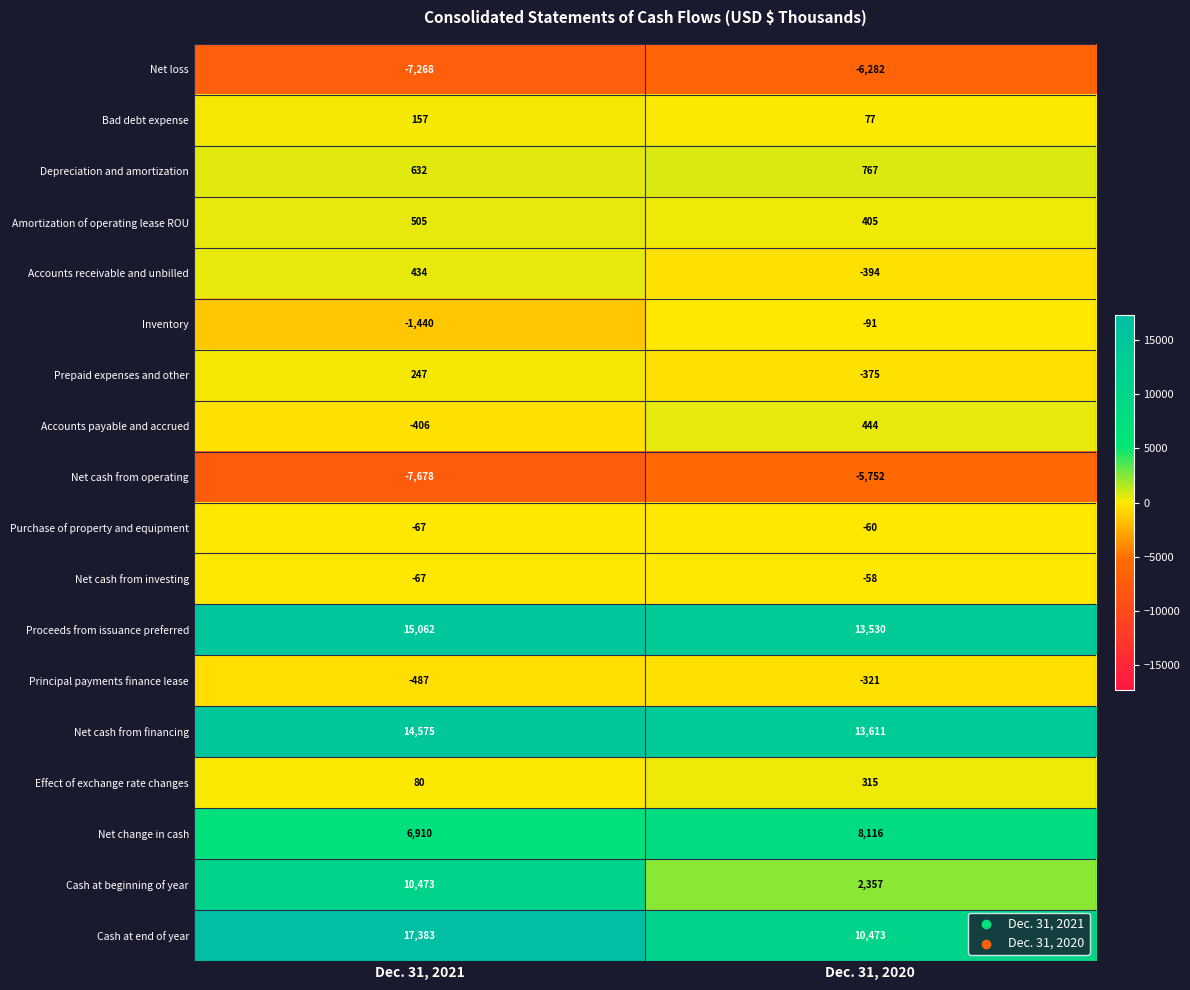

Which series changed the most between Dec. 31, 2021 and Dec. 31, 2020?

Cash at beginning of year